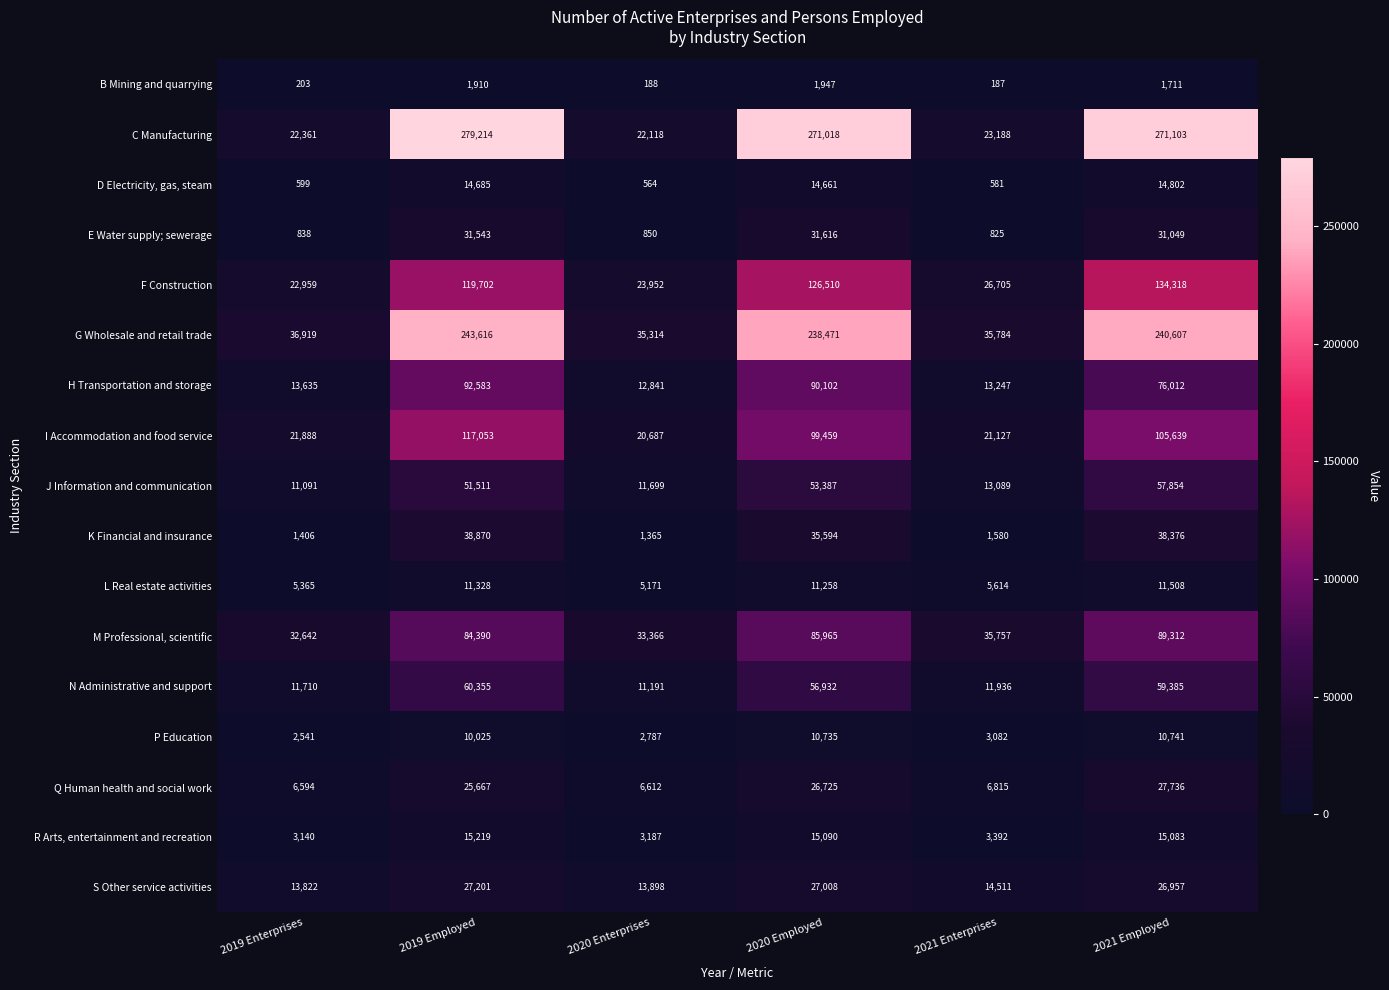

How many categories are shown in the chart?

6